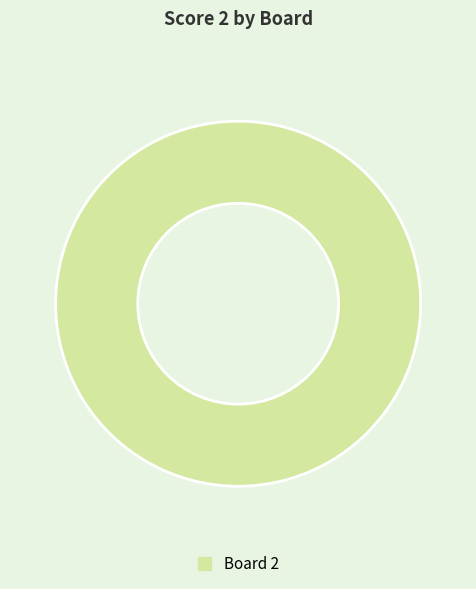

Is there any slice that represents more than half of the pie?

Yes